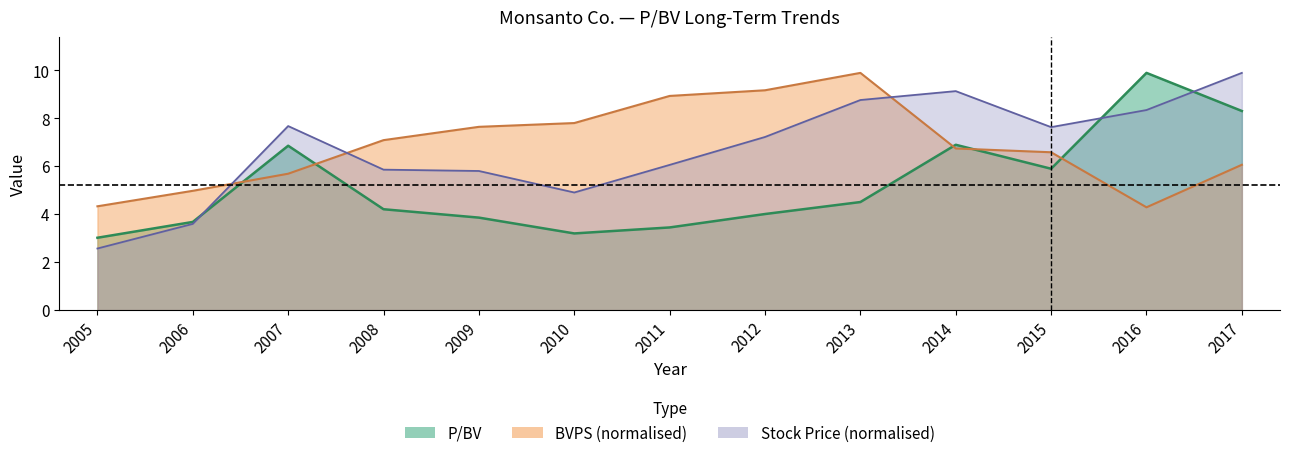

Count the number of data series in this chart.

3